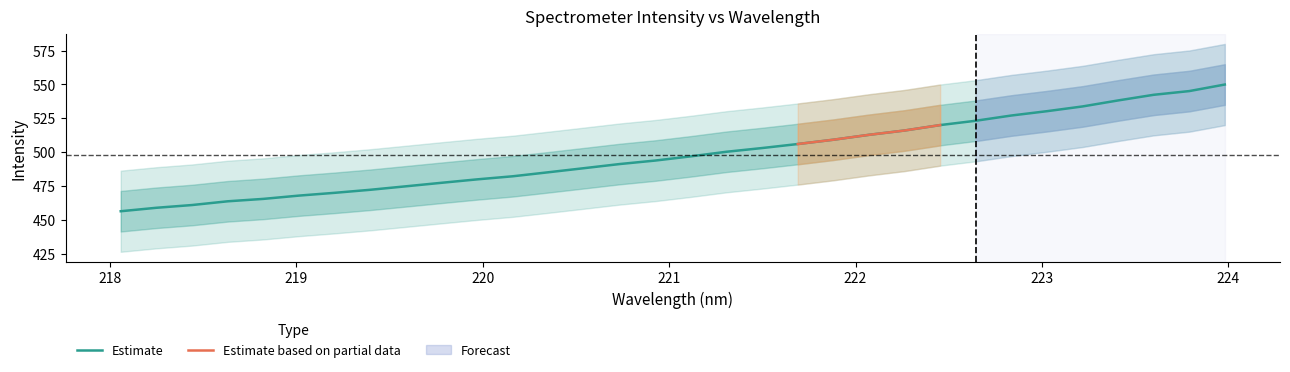

True or false: the data has more than 2 interior local peaks.

False